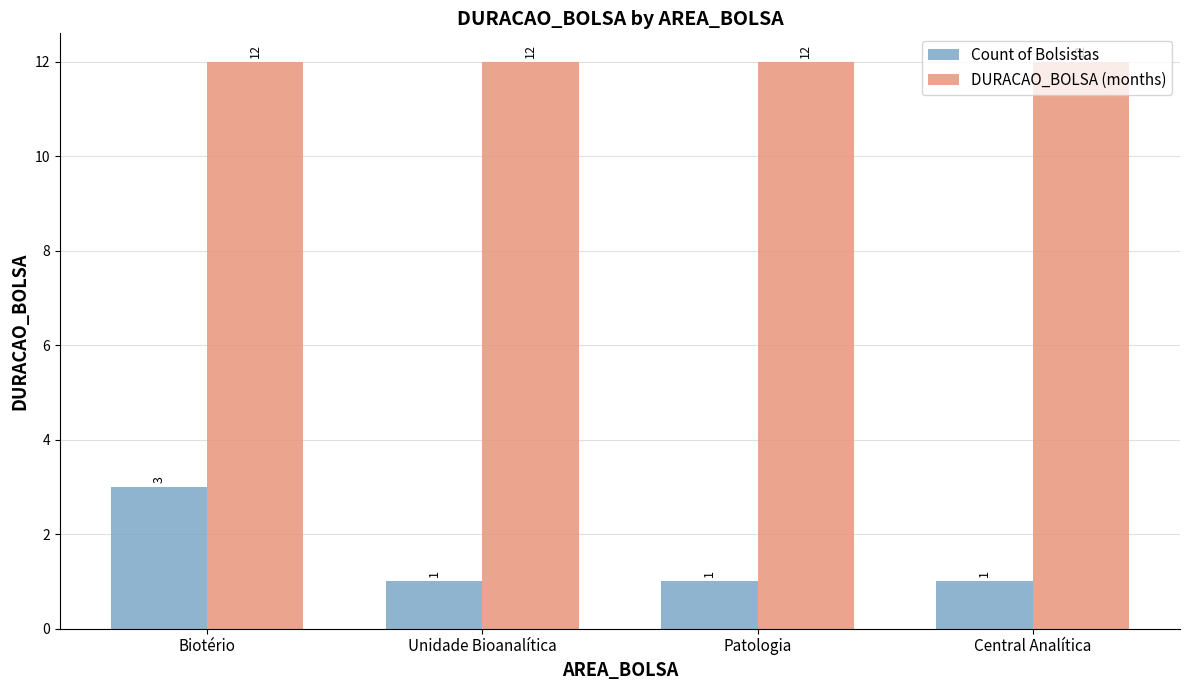

Reading left to right, transcribe all the data shown in this chart.

Count of Bolsistas: 3	1	1	1
DURACAO_BOLSA (months): 12	12	12	12